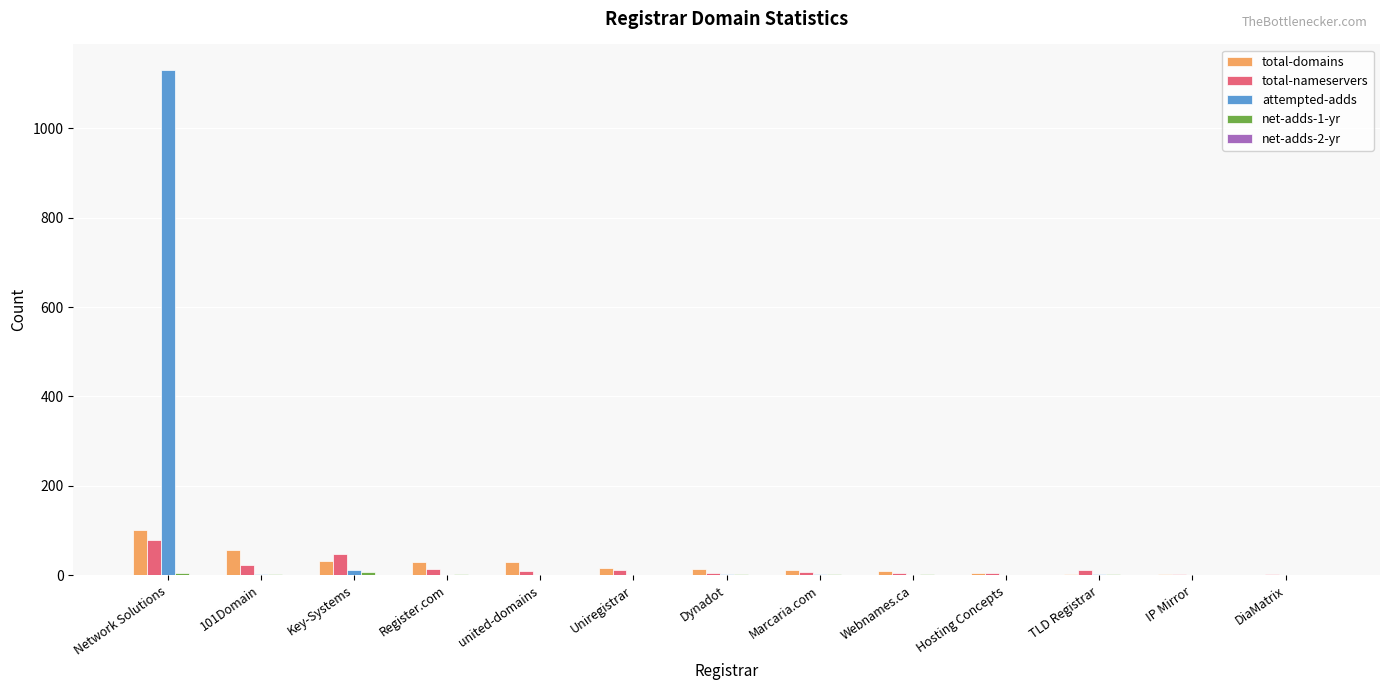

Which series changed the most between Network Solutions and Webnames.ca?

attempted-adds